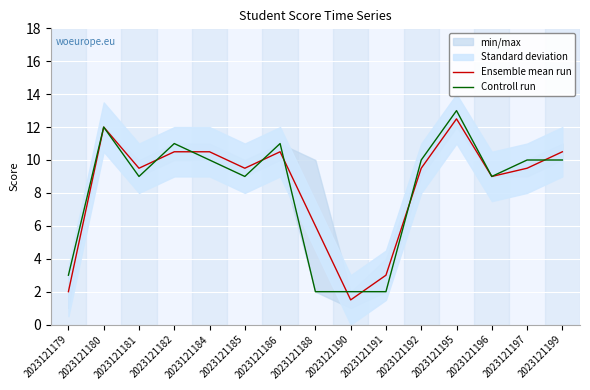

What is the total value across all series at 2023121179?

5.0